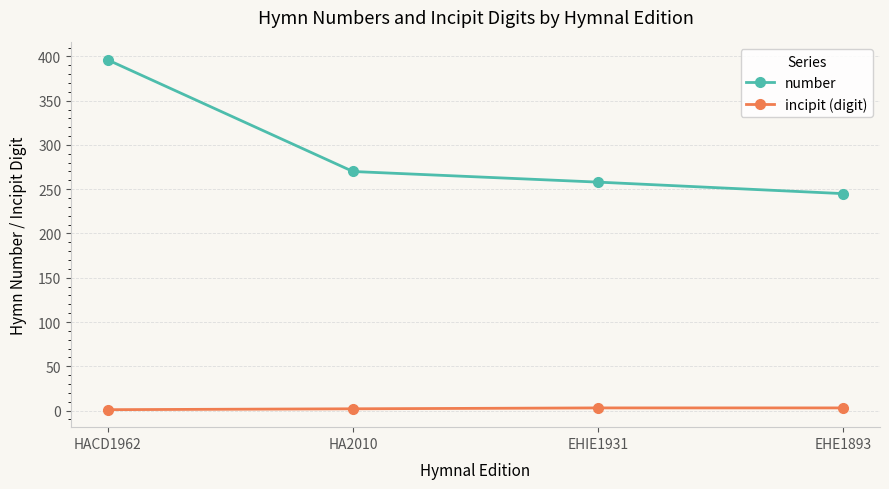

Rank the series at EHE1893 from highest to lowest value.

number, incipit (digit)